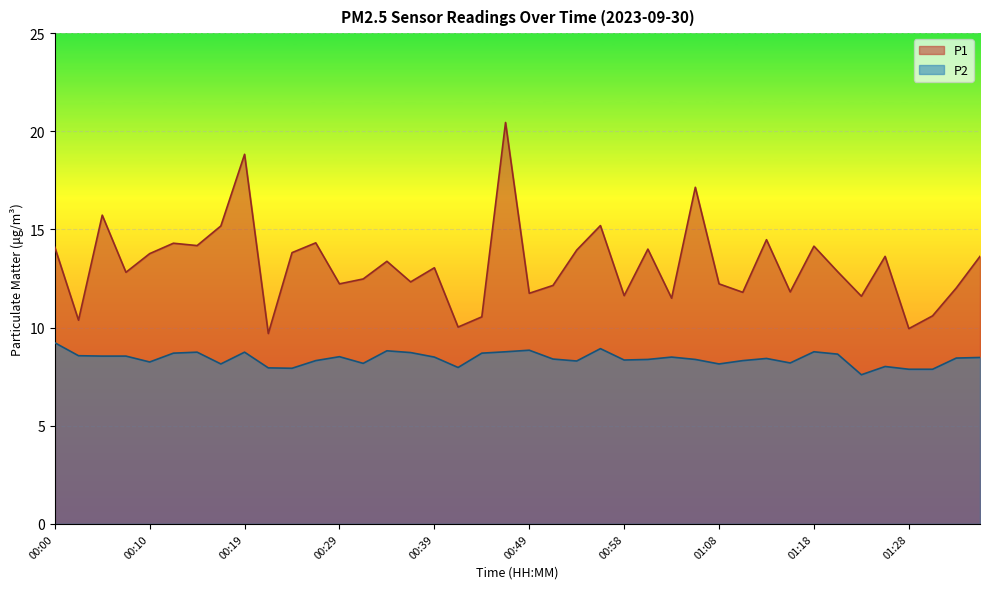

What is the difference between the second highest and minimum values in the P2 series?

1.3